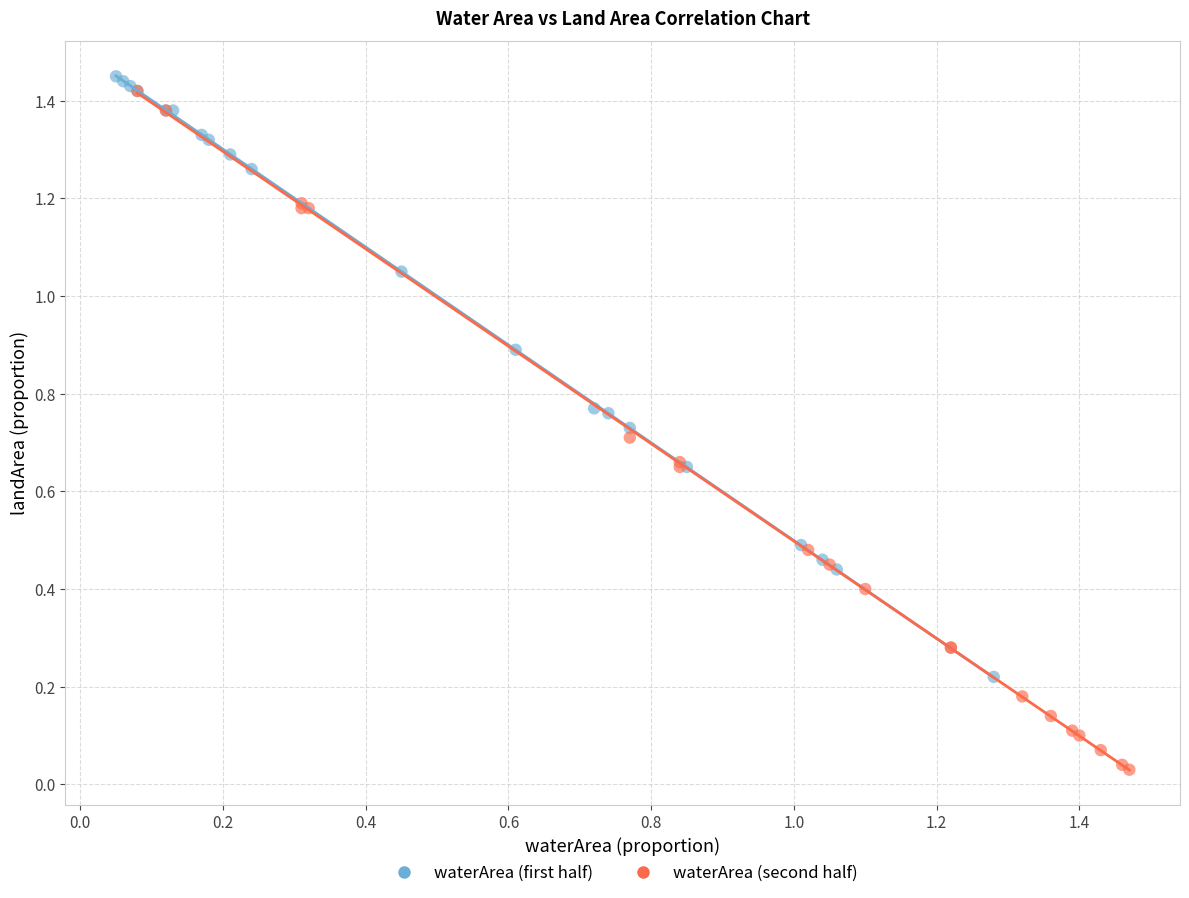

Which series contains the lowest Y value?

waterArea (second half)